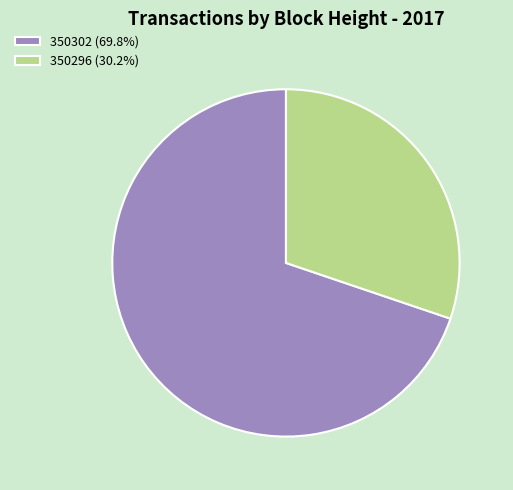

Does any single category account for the majority?

Yes